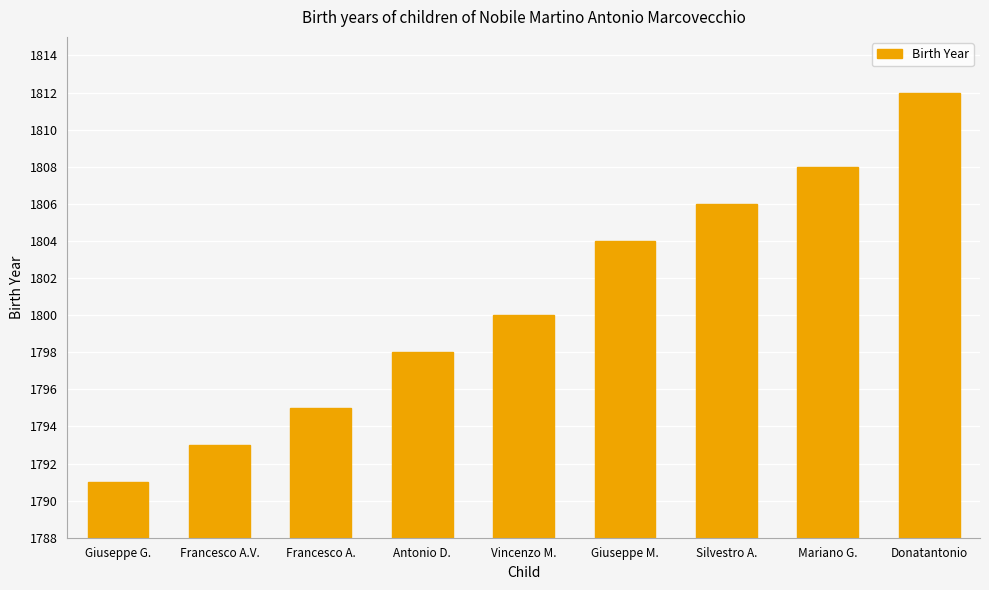

Reading left to right, list all the values displayed in this chart.

1791	1793	1795	1798	1800	1804	1806	1808	1812